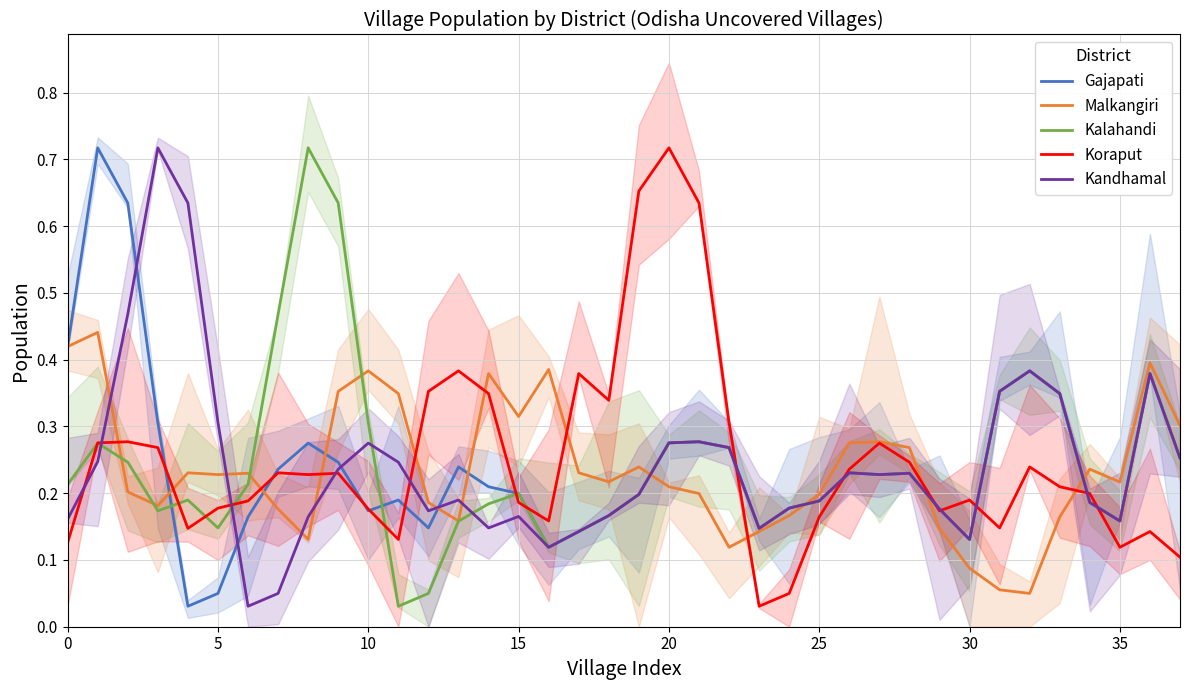

Reading left to right, extract all data points from this chart.

Gajapati: 0.4	0.7	0.6	0.3	0.0	0.0	0.2	0.2	0.3	0.2	0.2	0.2	0.1	0.2	0.2	0.2	0.1	0.1	0.2	0.2	0.3	0.3	0.3	0.1	0.2	0.2	0.2	0.2	0.2	0.2	0.1	0.4	0.4	0.3	0.2	0.2	0.4	0.3
Malkangiri: 0.4	0.4	0.2	0.2	0.2	0.2	0.2	0.2	0.1	0.4	0.4	0.3	0.2	0.2	0.4	0.3	0.4	0.2	0.2	0.2	0.2	0.2	0.1	0.1	0.2	0.2	0.3	0.3	0.3	0.1	0.1	0.1	0.0	0.2	0.2	0.2	0.4	0.3
Kalahandi: 0.2	0.3	0.2	0.2	0.2	0.1	0.2	0.5	0.7	0.6	0.3	0.0	0.0	0.2	0.2	0.2	0.1	0.1	0.2	0.2	0.3	0.3	0.3	0.1	0.2	0.2	0.2	0.2	0.2	0.2	0.1	0.4	0.4	0.3	0.2	0.2	0.4	0.3
Koraput: 0.1	0.3	0.3	0.3	0.1	0.2	0.2	0.2	0.2	0.2	0.2	0.1	0.4	0.4	0.3	0.2	0.2	0.4	0.3	0.7	0.7	0.6	0.3	0.0	0.0	0.2	0.2	0.3	0.2	0.2	0.2	0.1	0.2	0.2	0.2	0.1	0.1	0.1
Kandhamal: 0.2	0.2	0.5	0.7	0.6	0.3	0.0	0.0	0.2	0.2	0.3	0.2	0.2	0.2	0.1	0.2	0.1	0.1	0.2	0.2	0.3	0.3	0.3	0.1	0.2	0.2	0.2	0.2	0.2	0.2	0.1	0.4	0.4	0.3	0.2	0.2	0.4	0.3